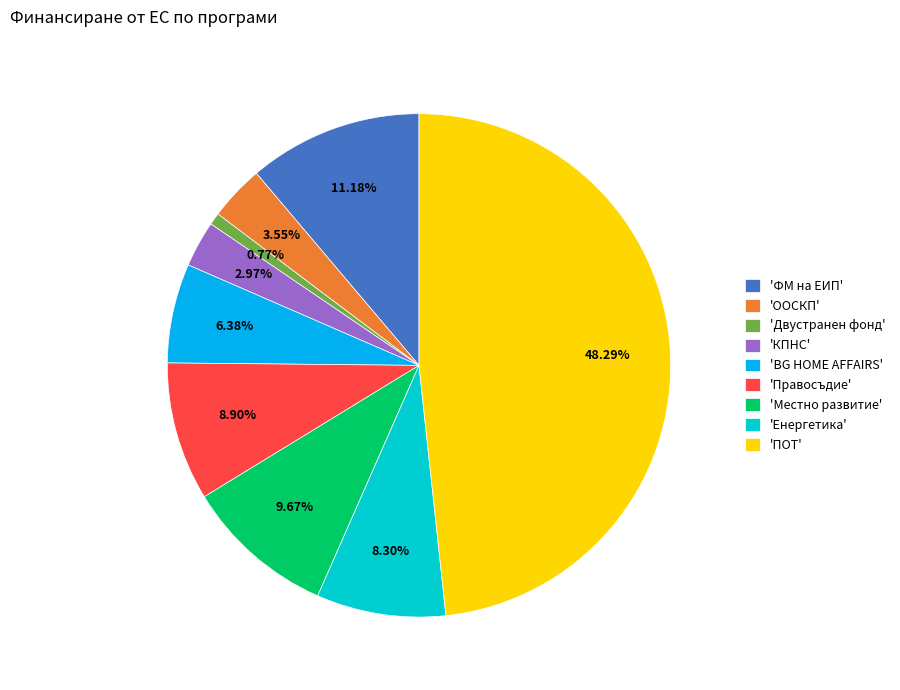

Combined, do 'Двустранен фонд' and 'КПНС' account for over 50%?

No